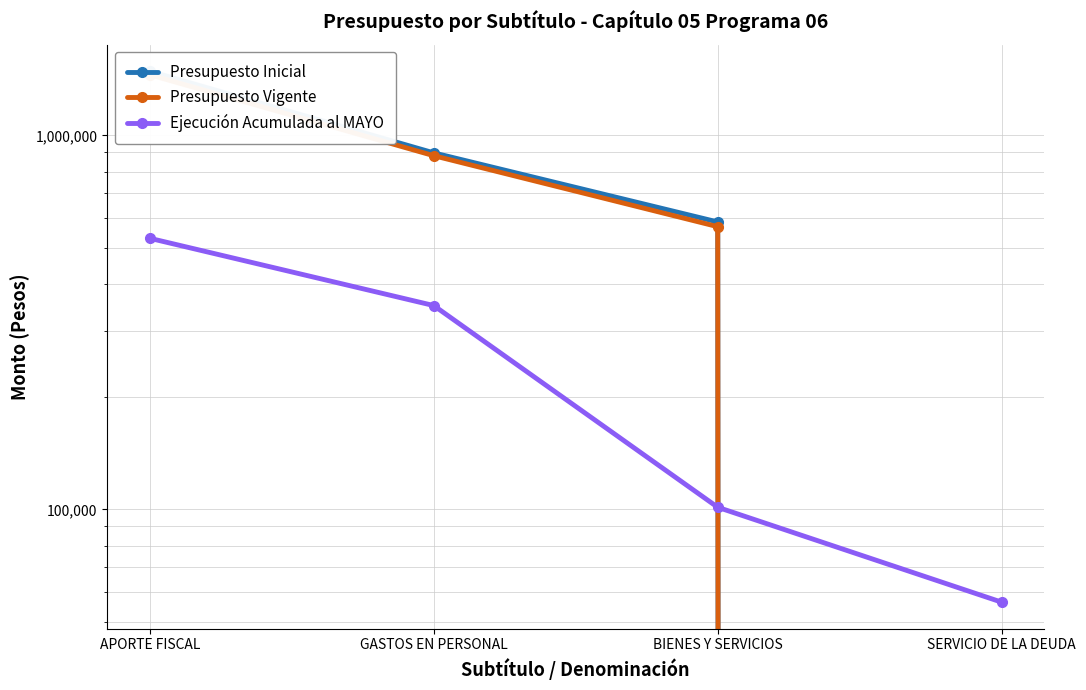

What is the approximate value of Presupuesto Inicial at BIENES Y SERVICIOS, to the nearest 100?

586600